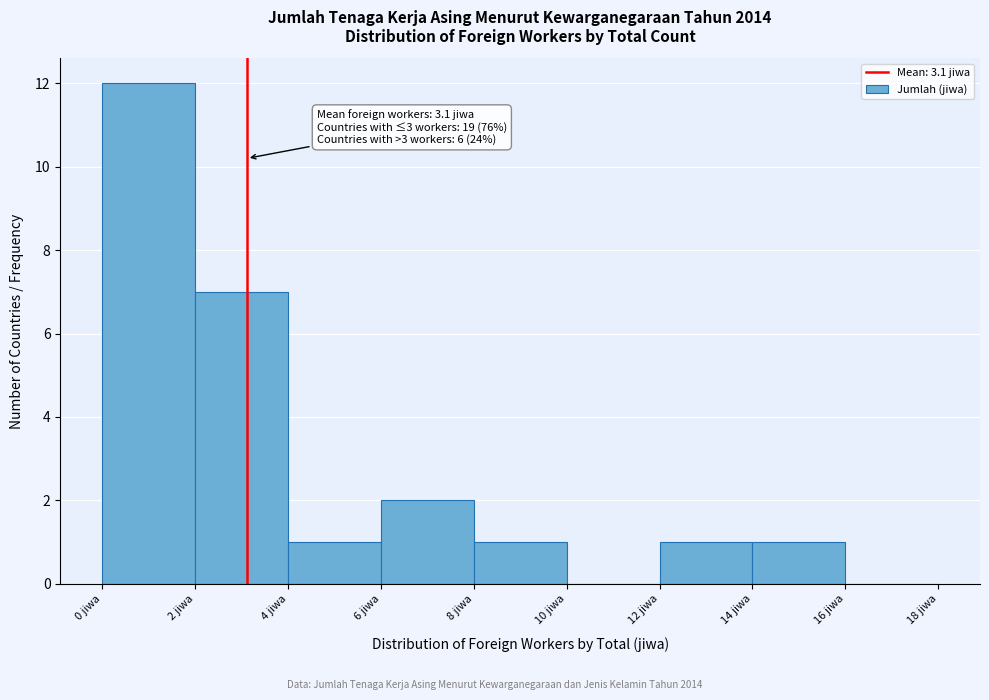

Which range on the x-axis has the tallest bar?

0 to 2